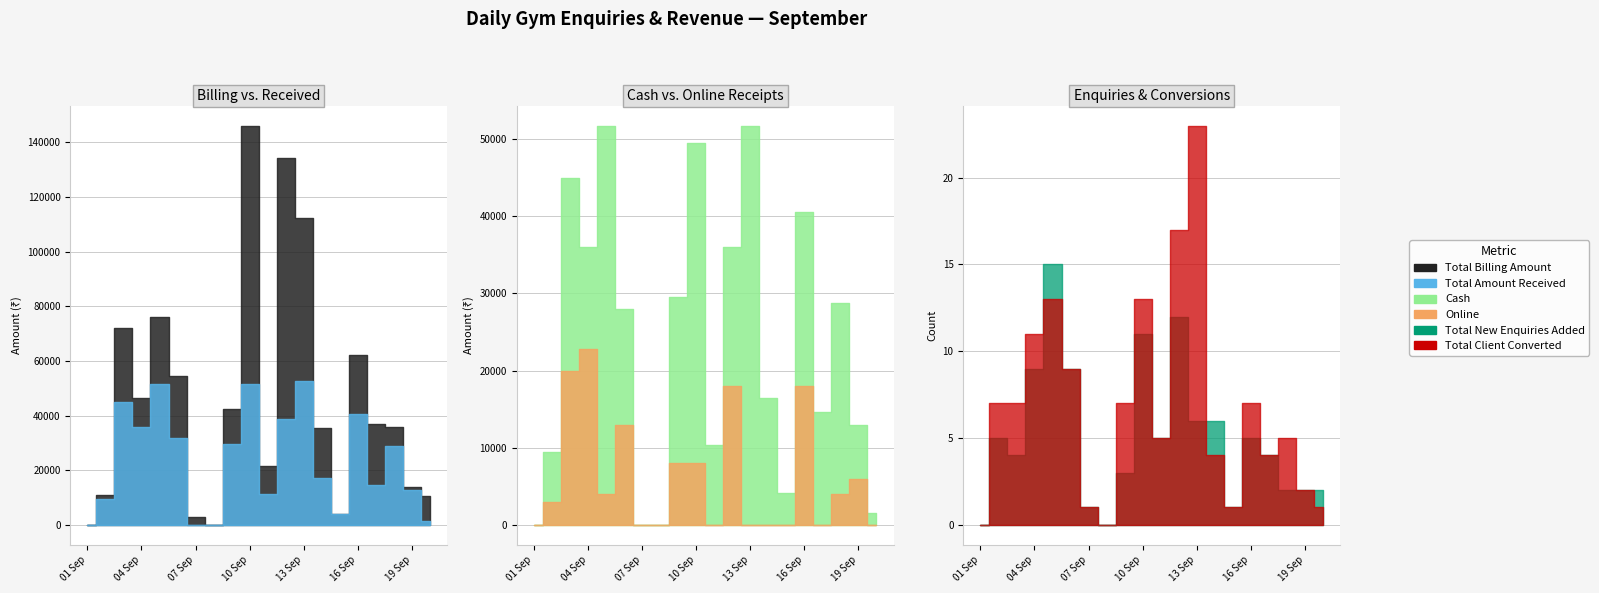

Which category has the highest value in the Total Billing Amount series?

10 Sep